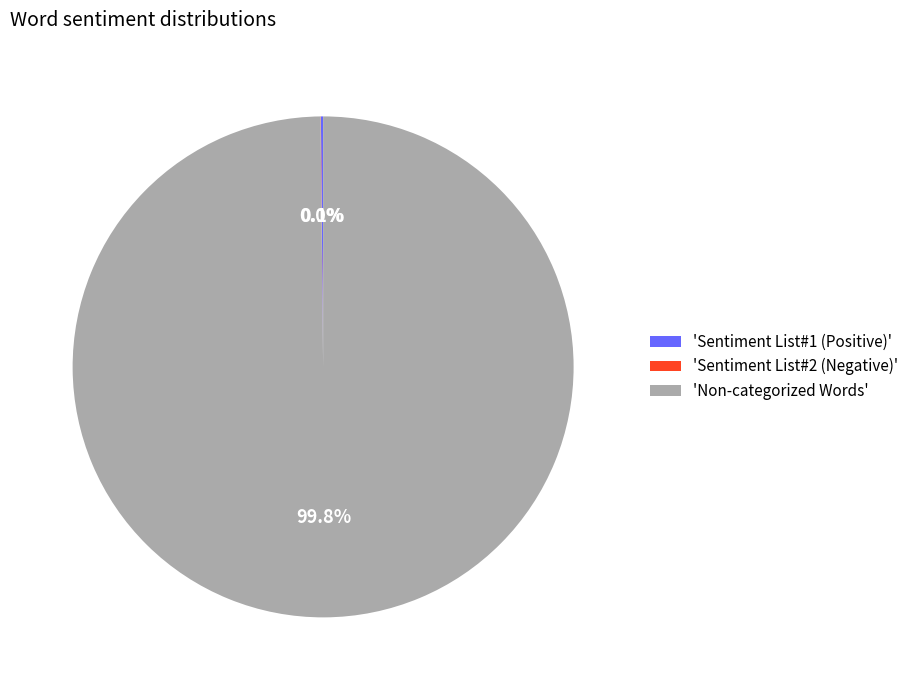

Which category has the biggest portion of the pie?

'Non-categorized Words'